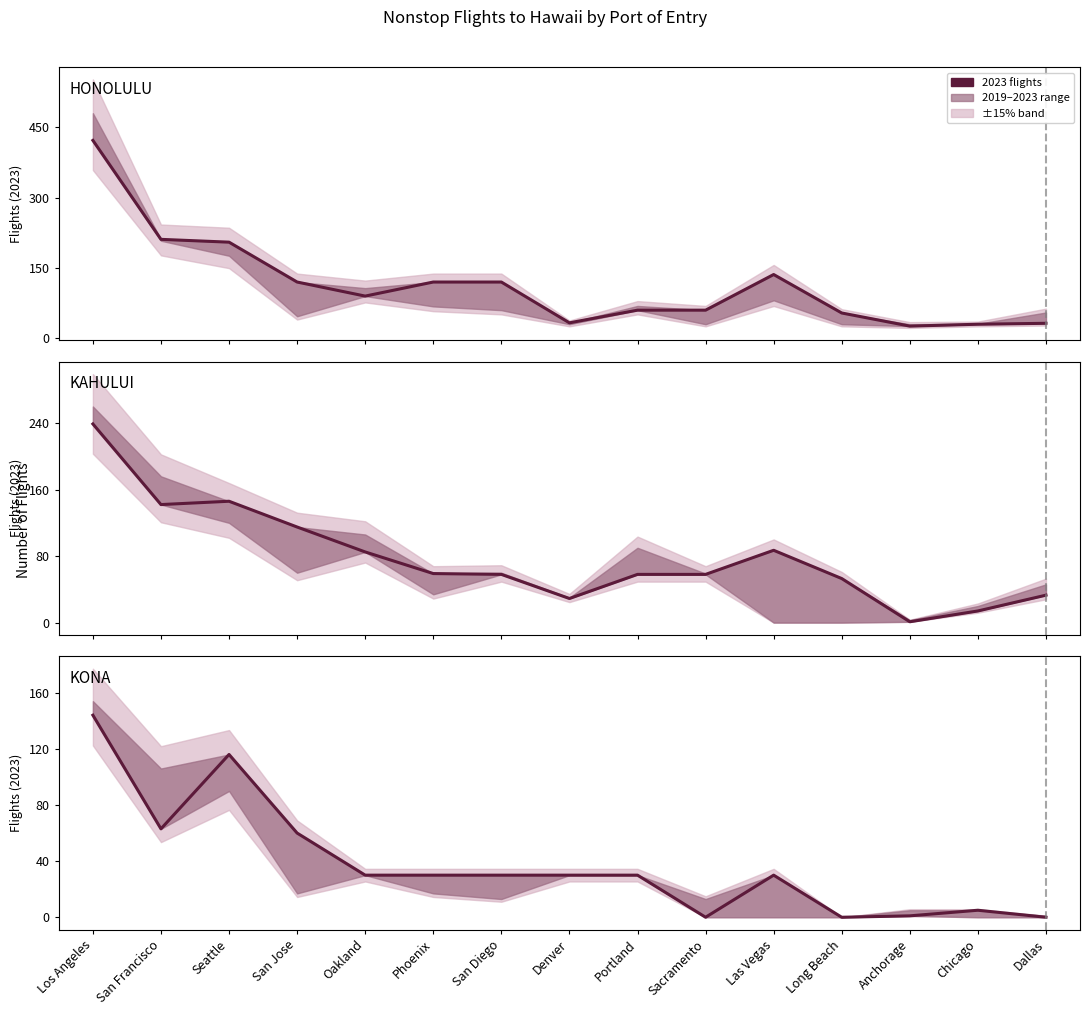

What is the label of the 9th point from the left?

Portland